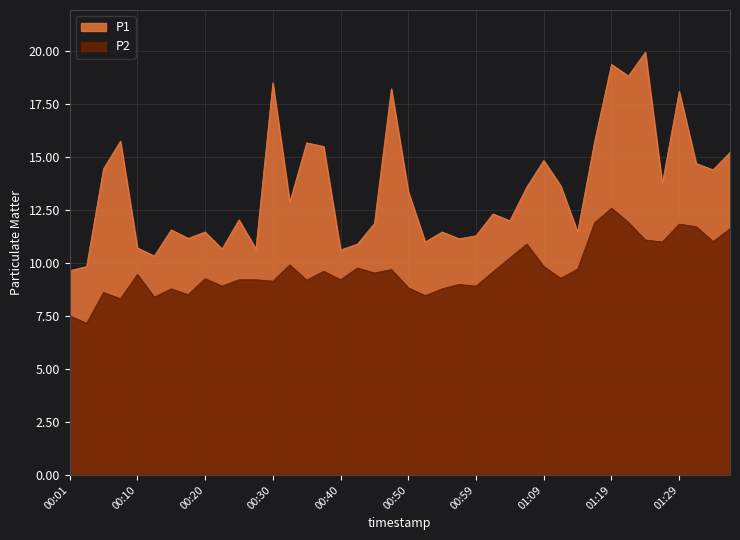

What value does the P2 series have at 01:34?

11.0